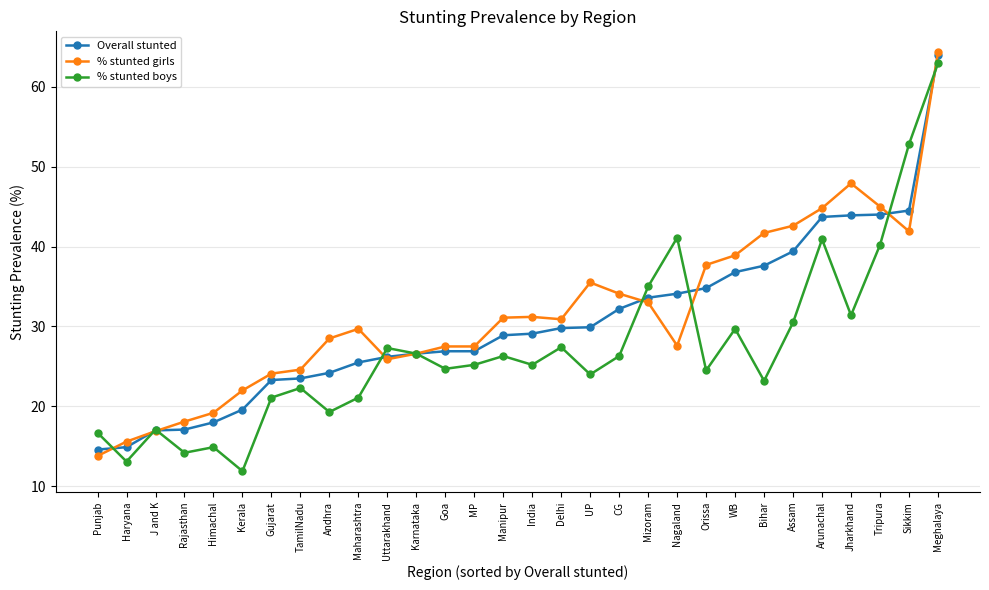

After their last crossing, which series has the higher values: % stunted boys or Overall stunted?

Overall stunted